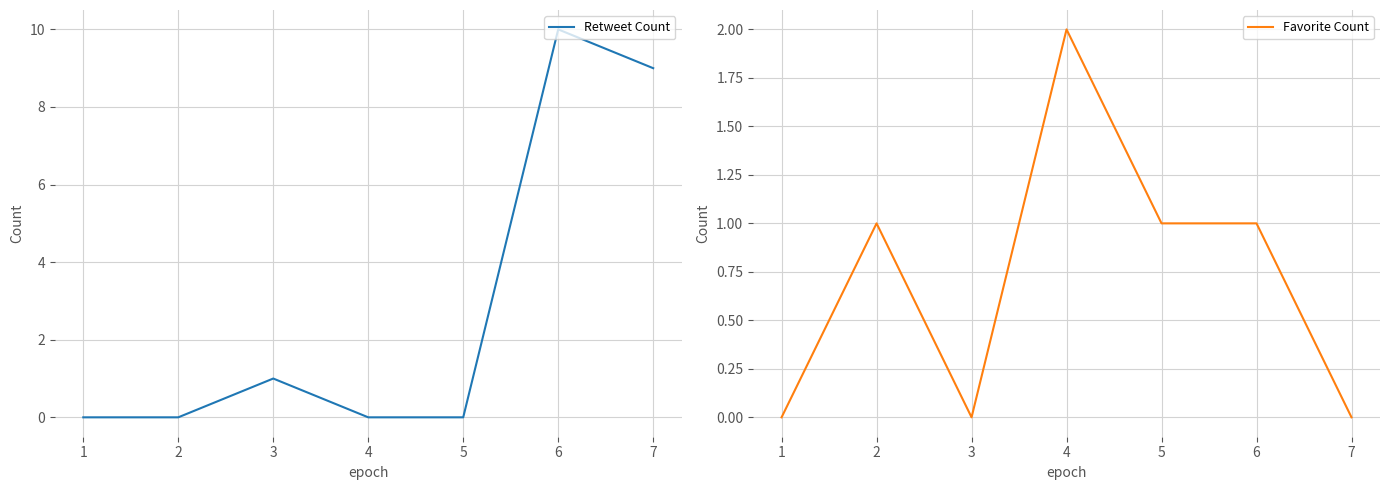

Reading left to right, what are all the values shown in this chart?

Retweet Count: 1=0	2=0	3=1	4=0	5=0	6=10	7=9
Favorite Count: 1=0	2=1	3=0	4=2	5=1	6=1	7=0